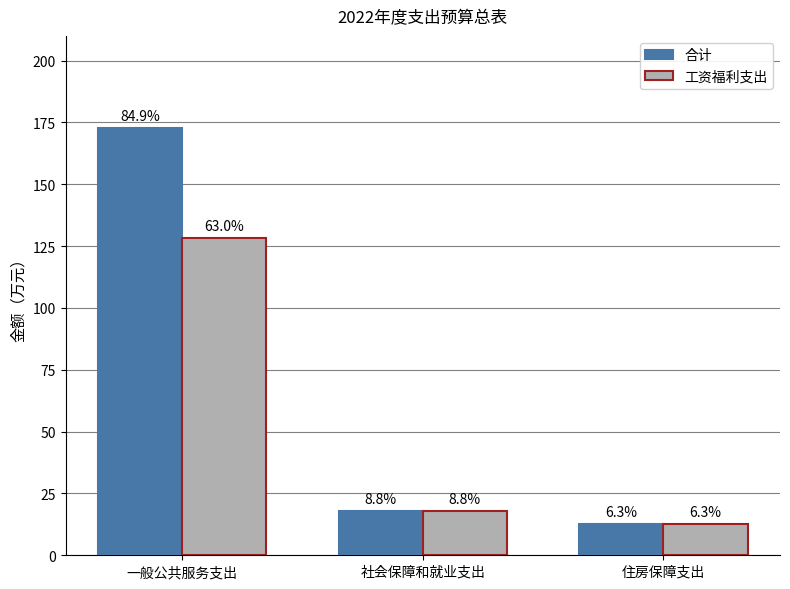

What is the label of the 3rd bar from the left?

住房保障支出